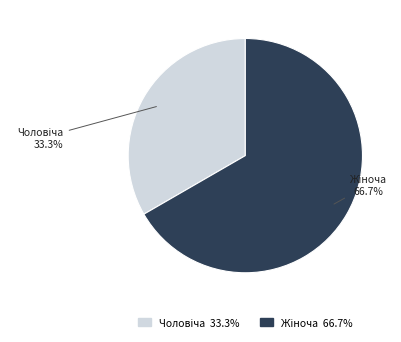

Does any single category account for the majority?

Yes